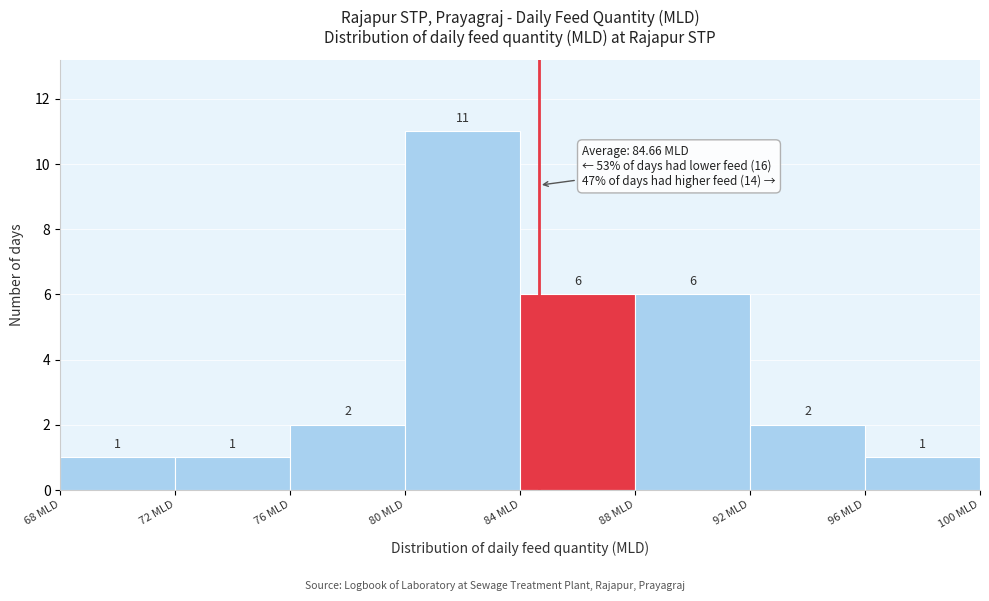

Which range on the x-axis has the tallest bar?

80 to 84